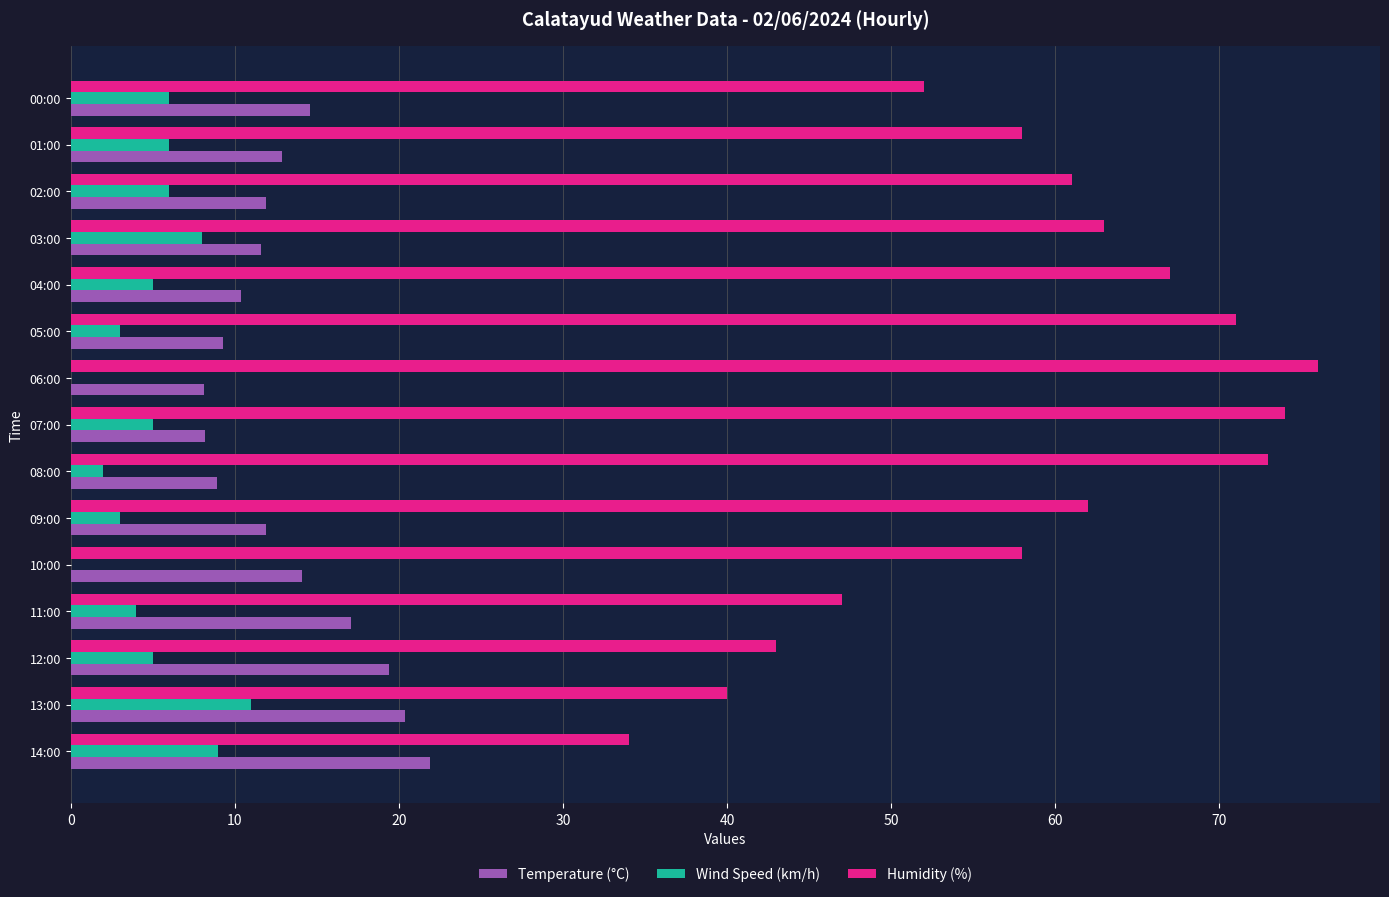

What is the average value of the Wind Speed (km/h) series?

4.9